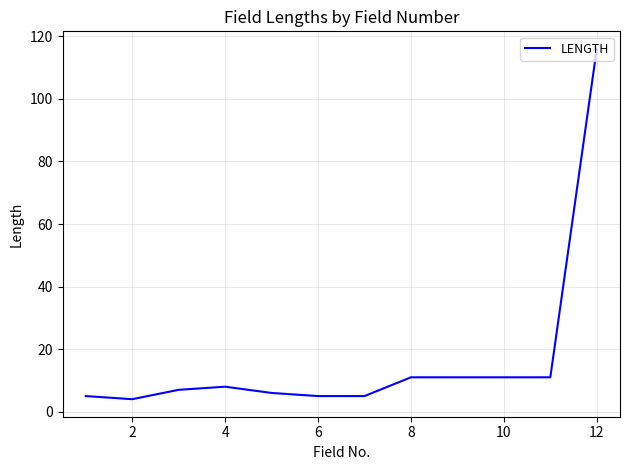

What is the maximum value shown in the chart?

116